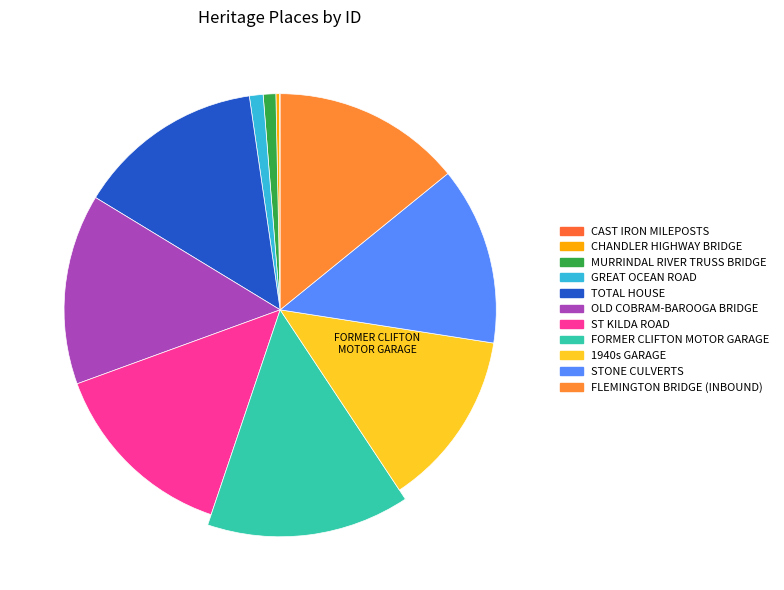

Count the number of slices in the pie.

11